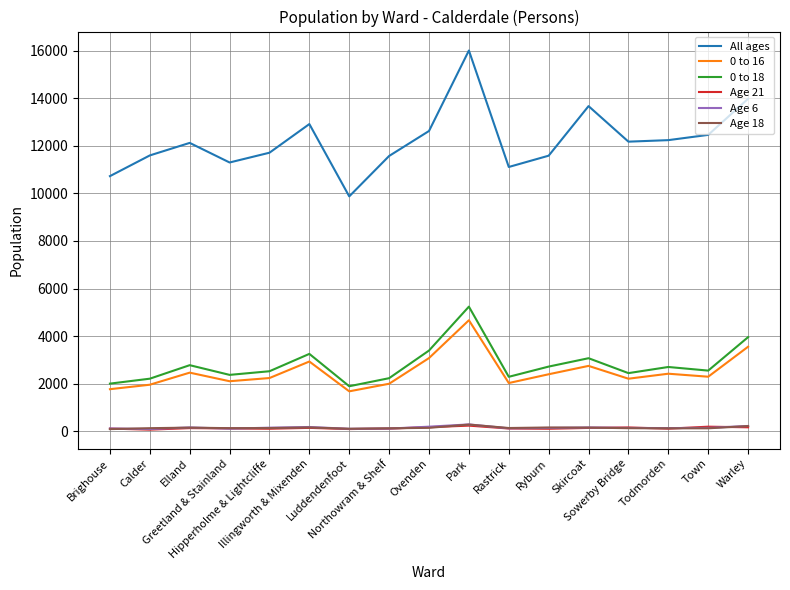

True or false: Age 21 and All ages cross at least once.

False